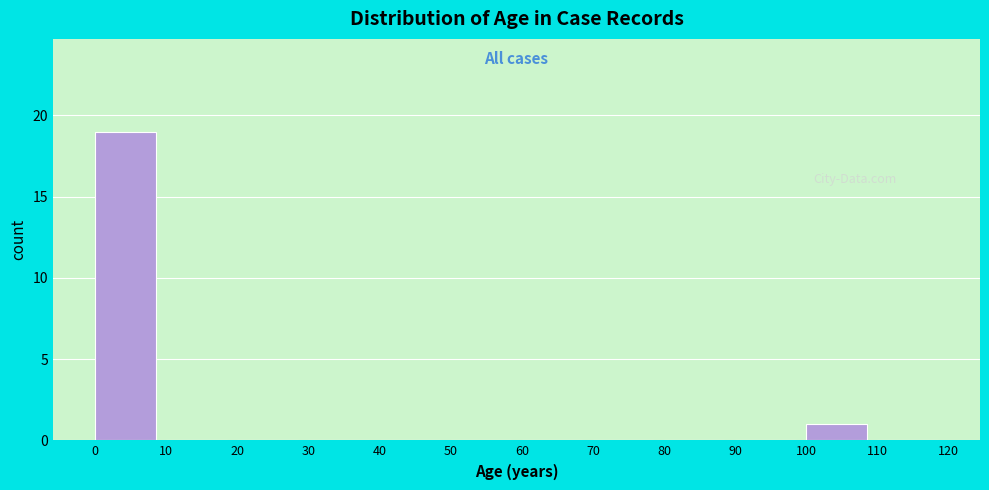

Reading left to right, list every bar in this chart as the range it spans on the x-axis followed by its height. The values are not printed on the chart, so give them approximately, as read against the axis.

0 to 10: 19
10 to 20: 0
20 to 30: 0
30 to 40: 0
40 to 50: 0
50 to 60: 0
60 to 70: 0
70 to 80: 0
80 to 90: 0
90 to 100: 0
100 to 110: 1
110 to 120: 0